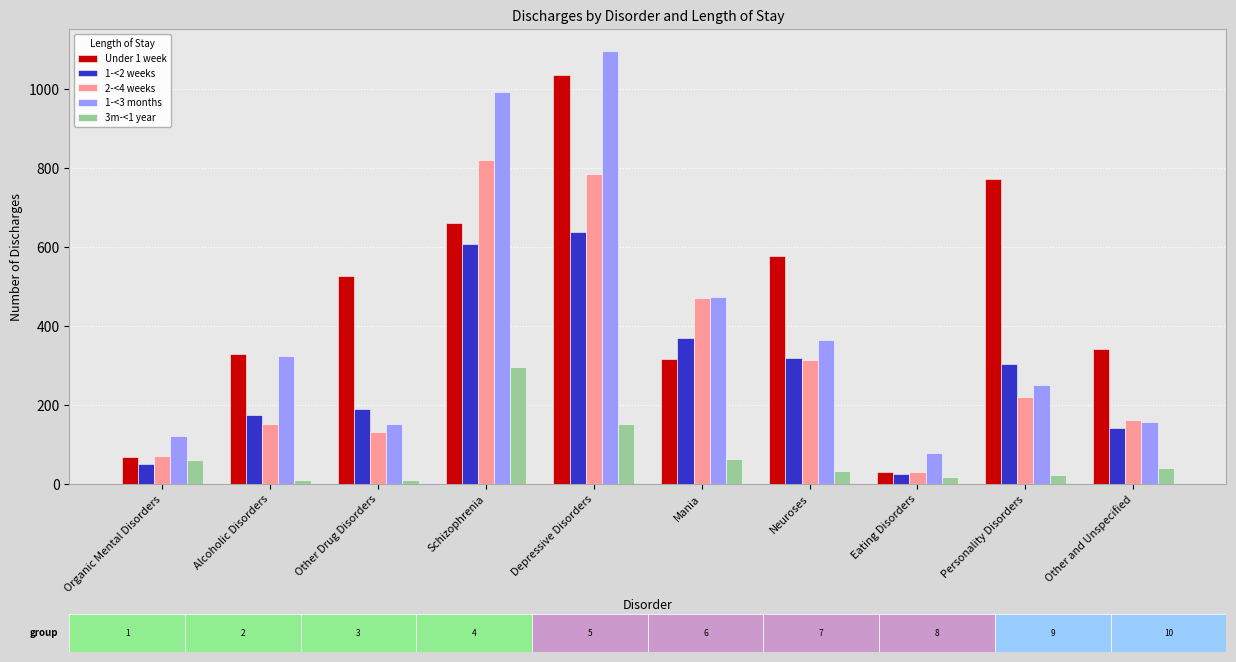

At how many categories does at least one series exceed 214?

8